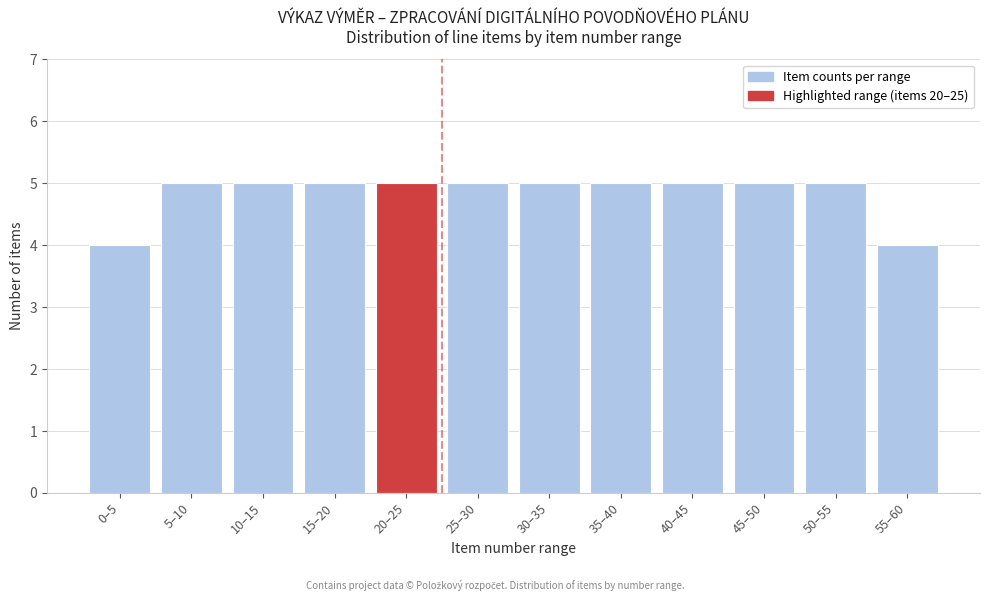

Reading left to right, what are all the values shown in this chart?

0–5=4	5–10=5	10–15=5	15–20=5	20–25=5	25–30=5	30–35=5	35–40=5	40–45=5	45–50=5	50–55=5	55–60=4